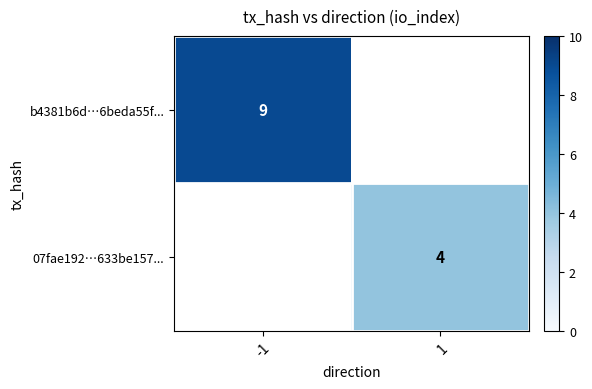

True or false: b4381b6d…6beda55f... has a value of 9 at -1.

True